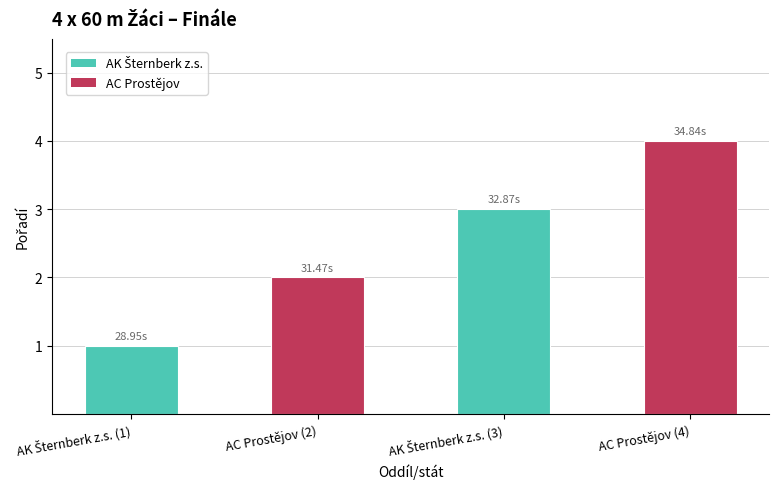

What value does the data have at AC Prostějov (2)?

2